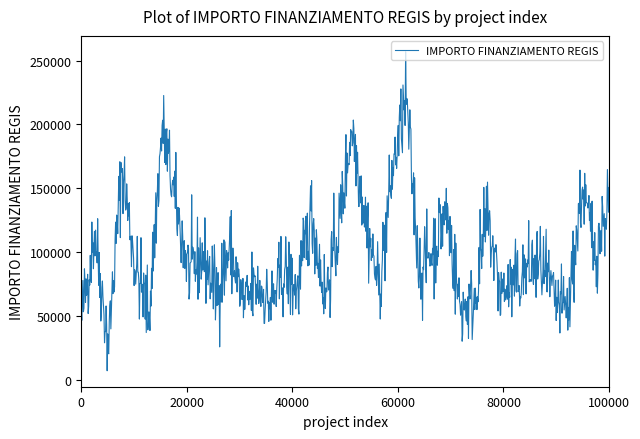

Does the chart display data point markers on the line(s)?

No